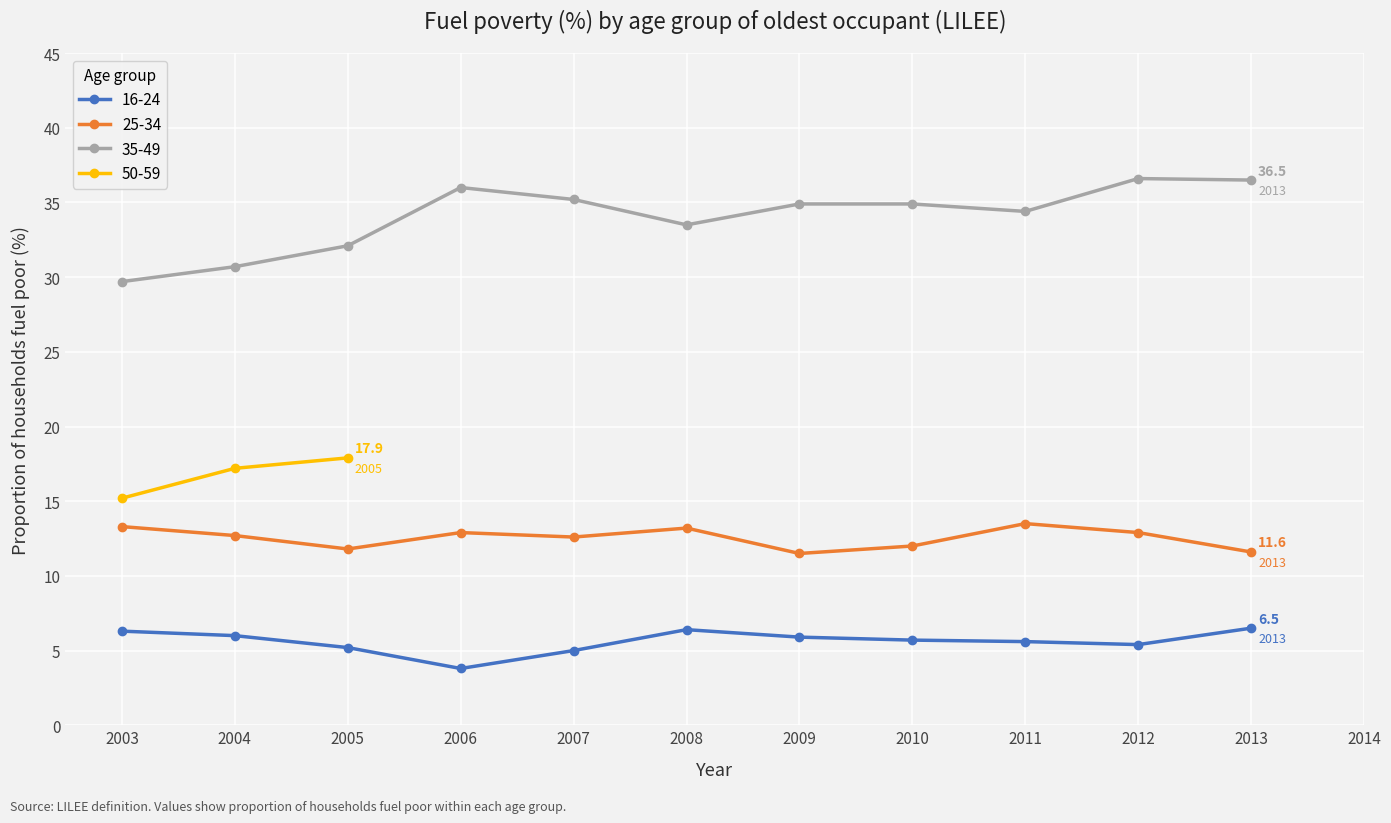

Is it true that the value at 25 is 36.0?

True